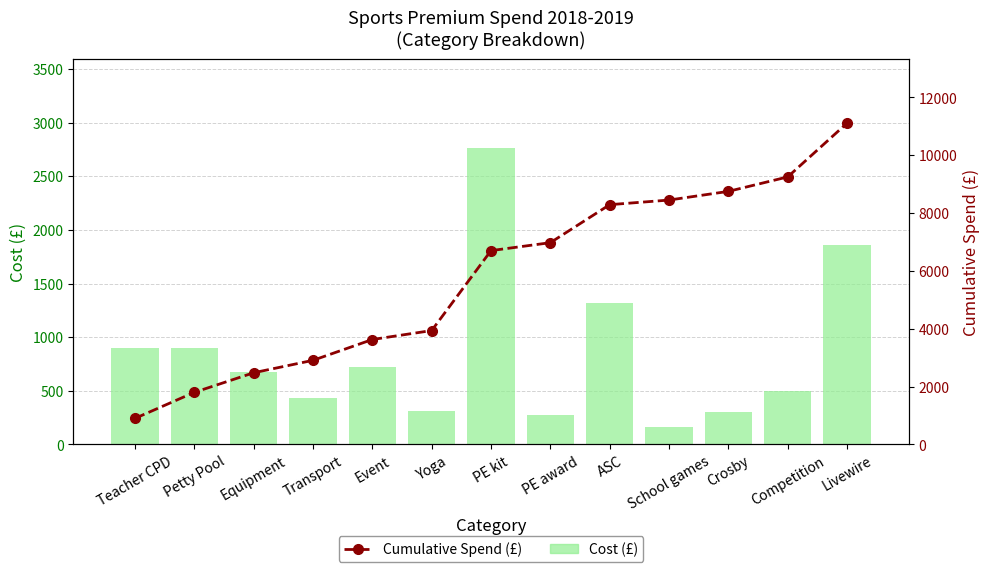

What is the smallest value displayed?

160.0